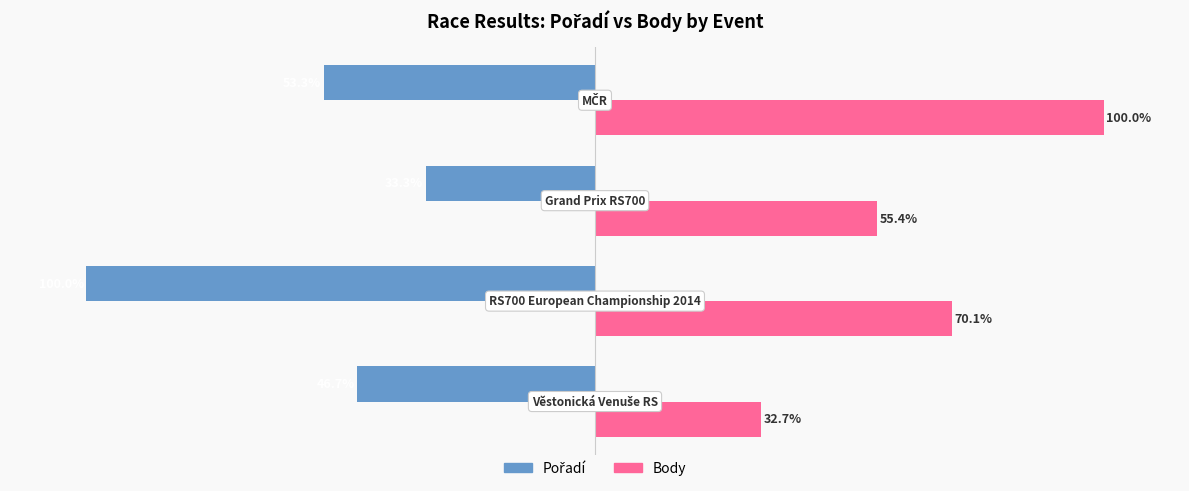

Which series has the largest range (max minus min)?

Body